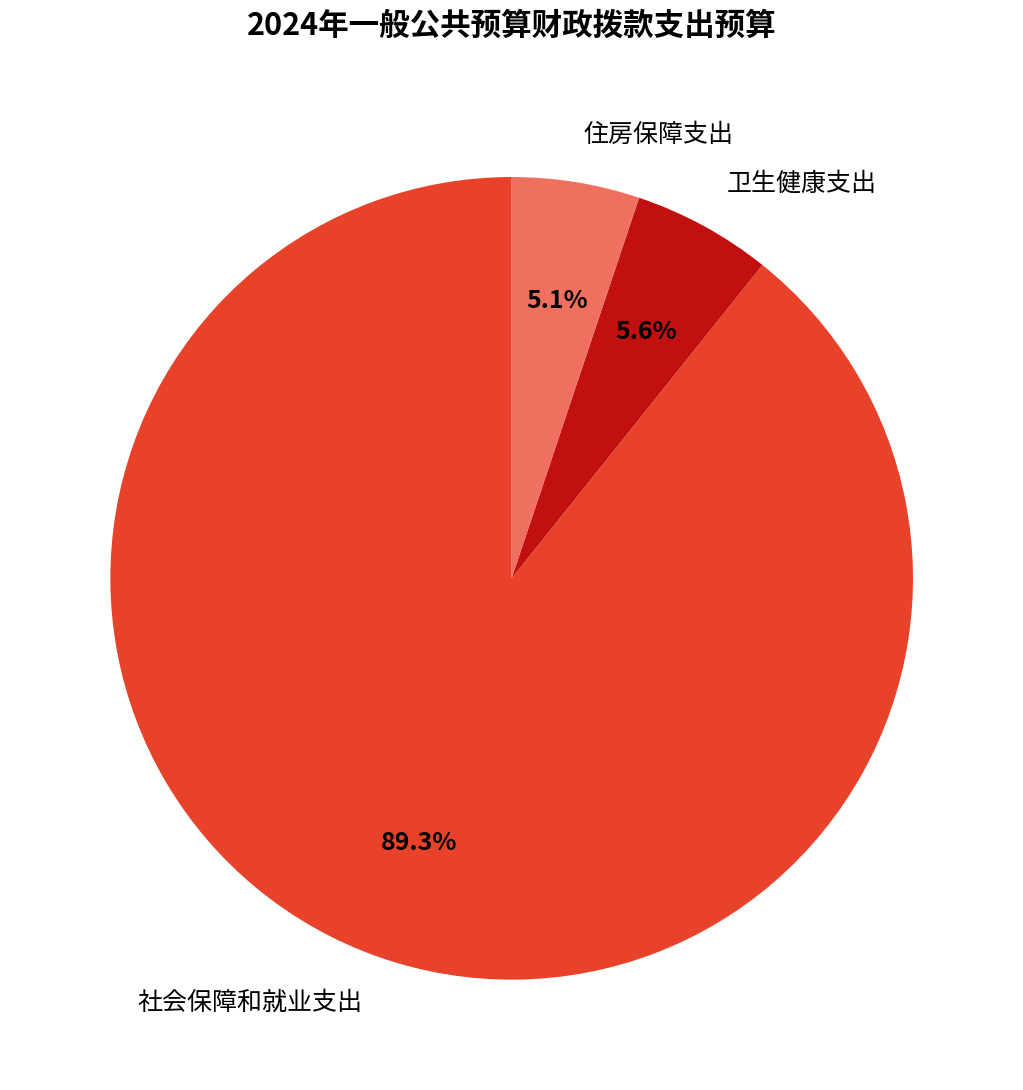

Combined, what portion of the pie is 住房保障支出 and 卫生健康支出?

10.7%